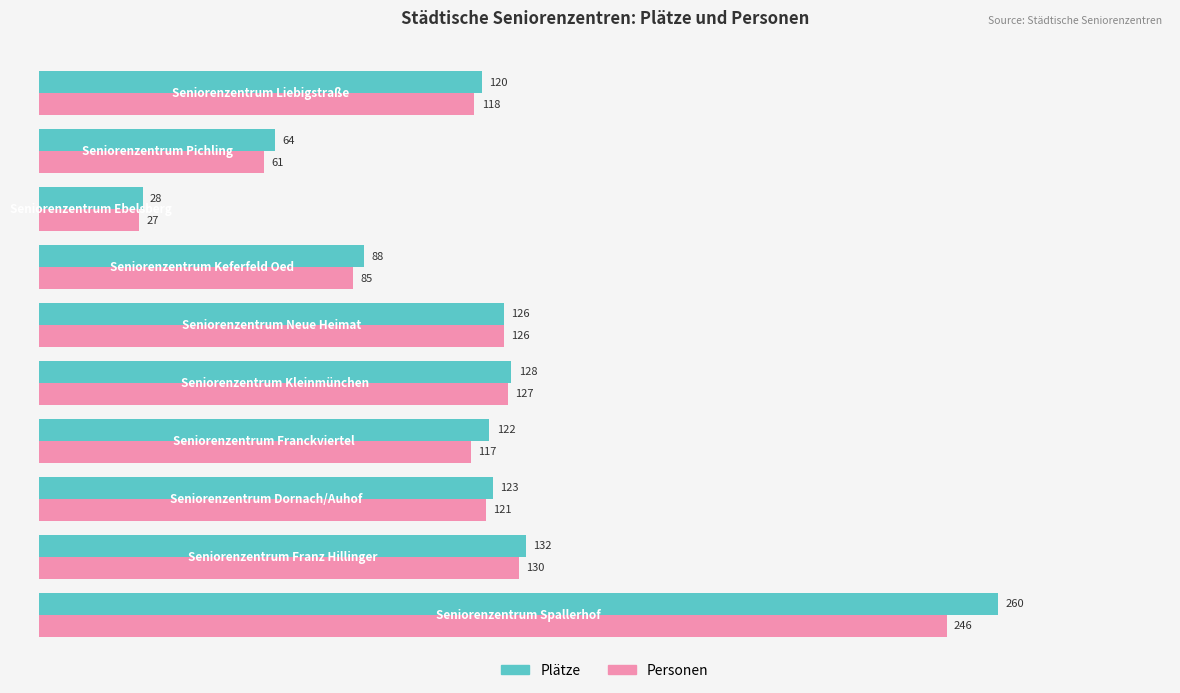

What are all the series names shown in the legend?

Plätze, Personen